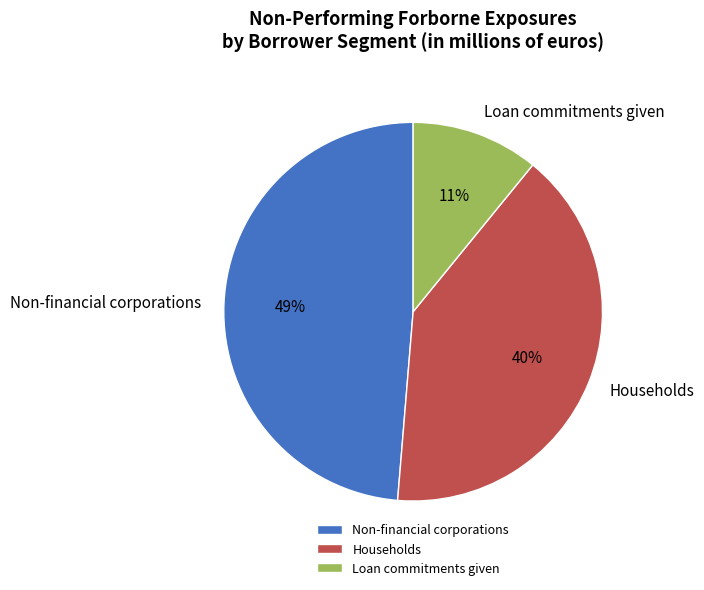

Which slice is the smallest?

Loan commitments given